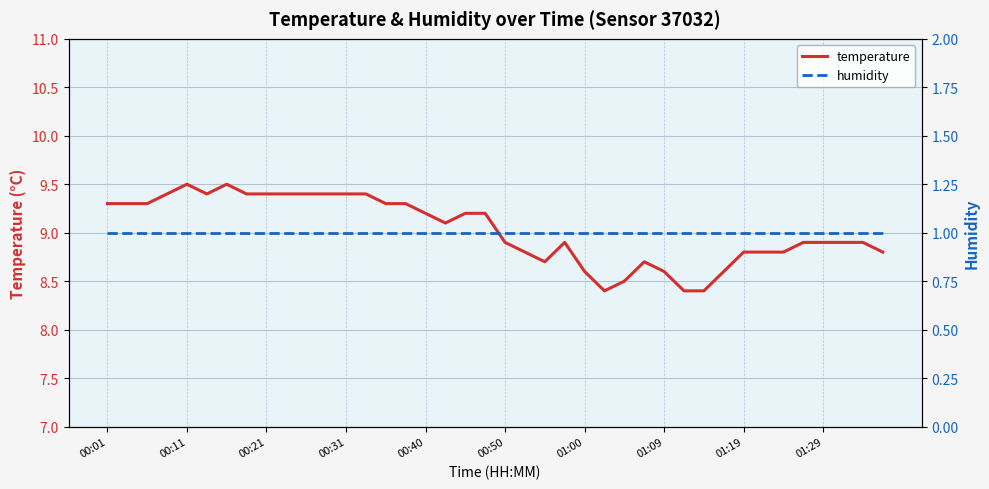

Is it true that temperature equals 8.7 at 27?

True